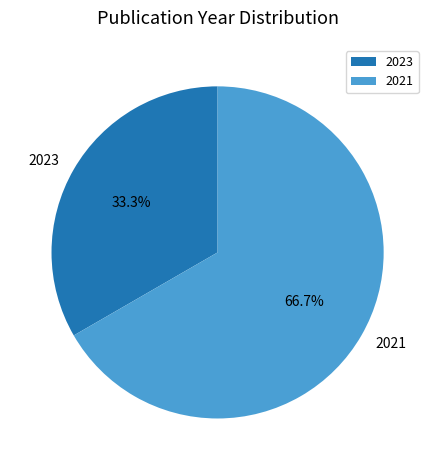

Is the sum of 2021 and 2023 greater than half?

Yes